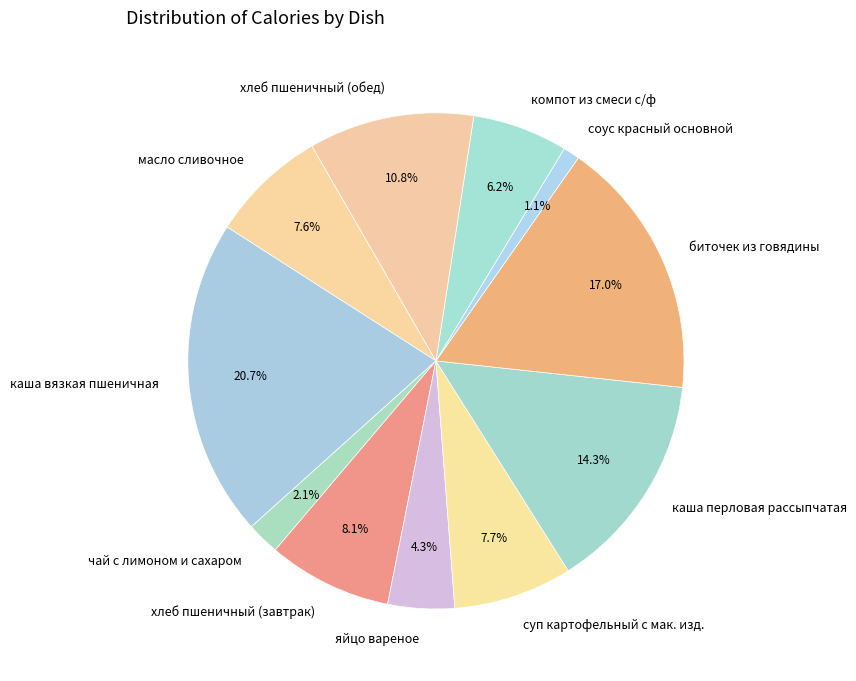

Between компот из смеси с/ф and суп картофельный с мак. изд., which is larger?

суп картофельный с мак. изд.